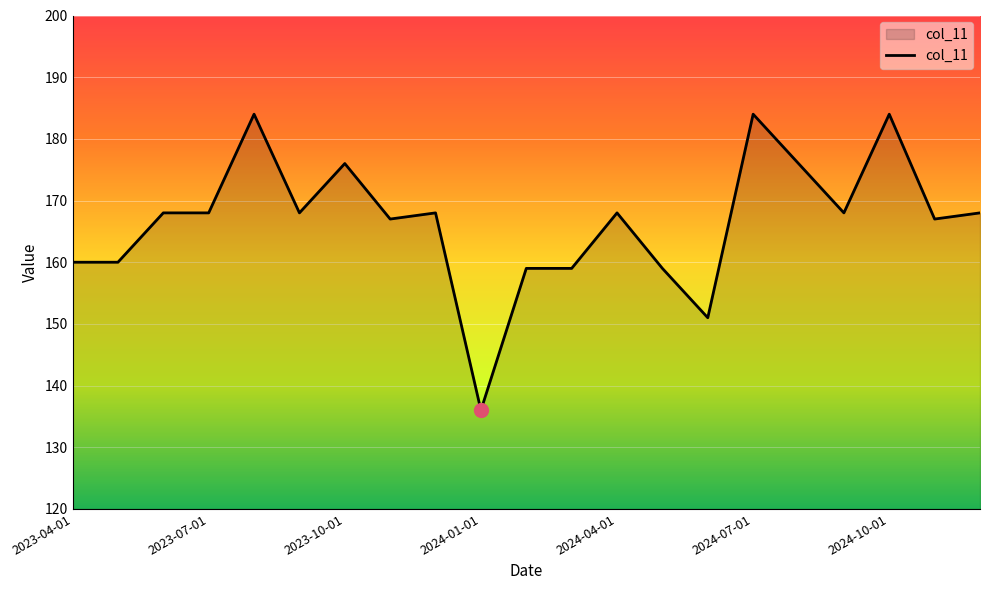

What is the minimum value shown in the chart?

136